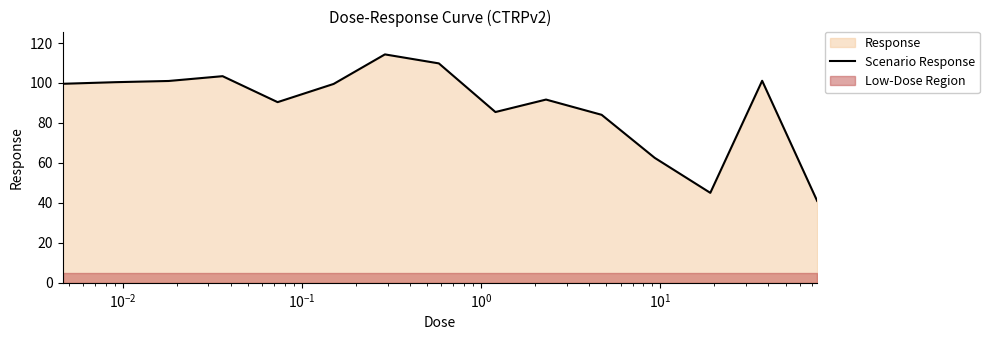

Which has a higher value, $\mathdefault{10^{1}}$ or $\mathdefault{10^{-2}}$?

$\mathdefault{10^{-2}}$